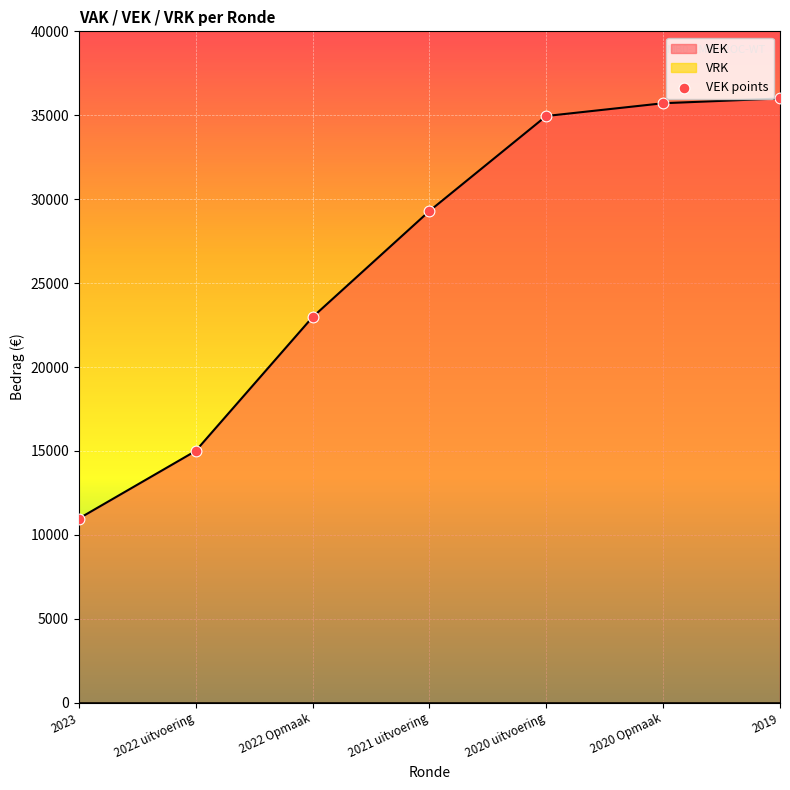

What is the ratio of the value at 2020 uitvoering to the value at 2020 Opmaak?

1.0